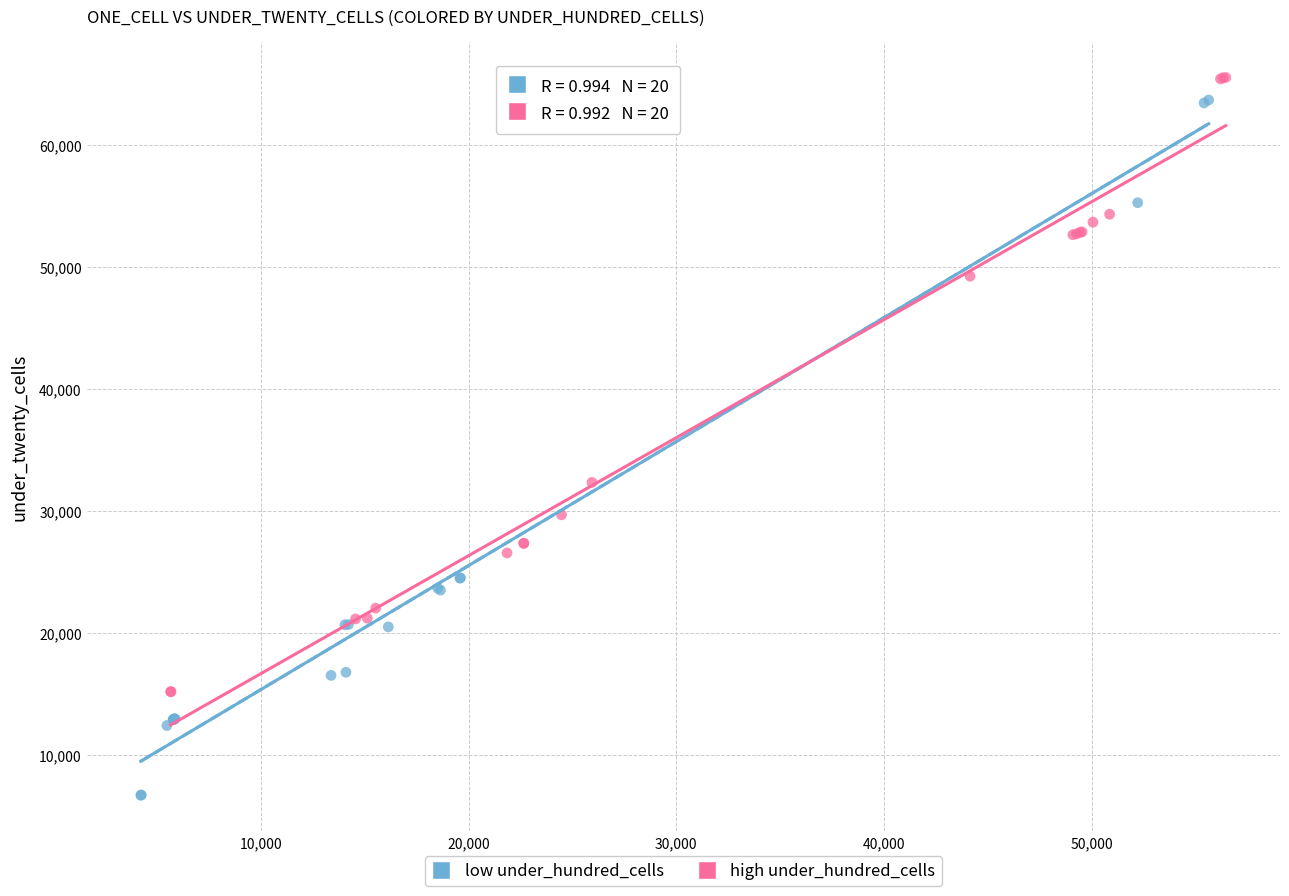

Which series has the widest spread of Y values?

low under_hundred_cells